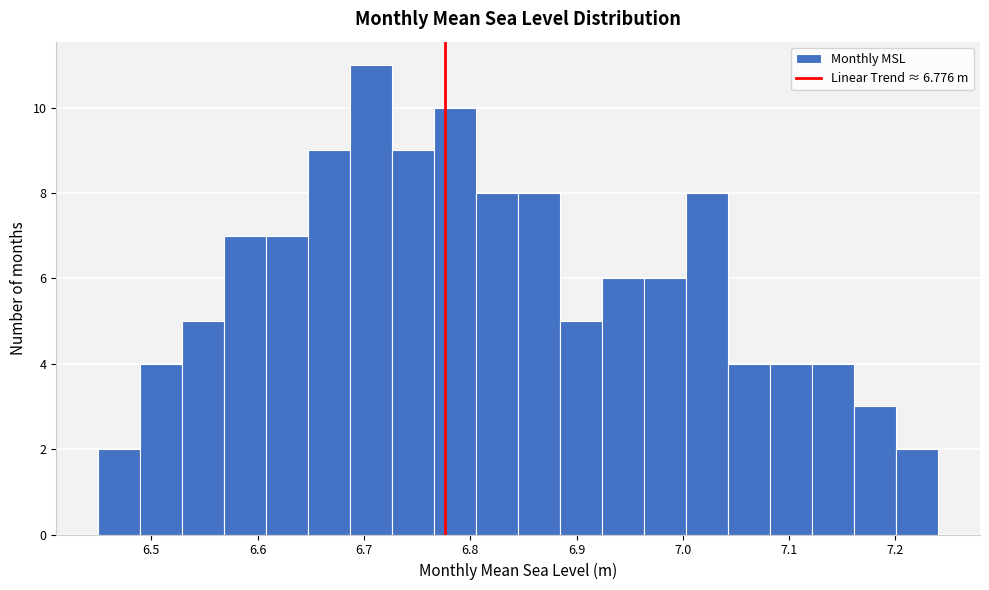

Read against the x-axis, roughly where is the centre of the tallest bar?

6.71